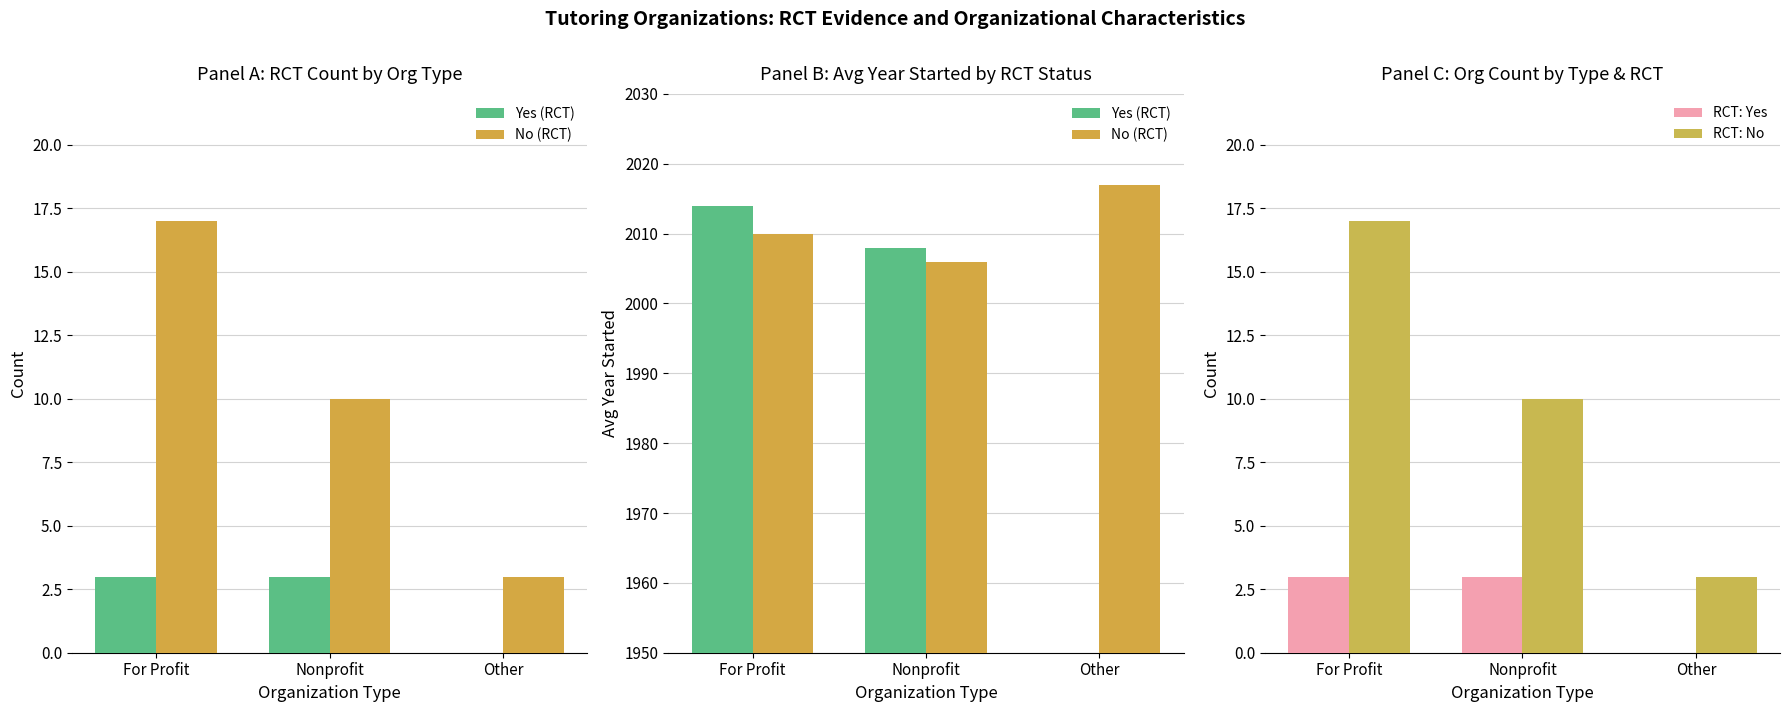

The RCT: Yes series shows 2 at Other. True or false?

False